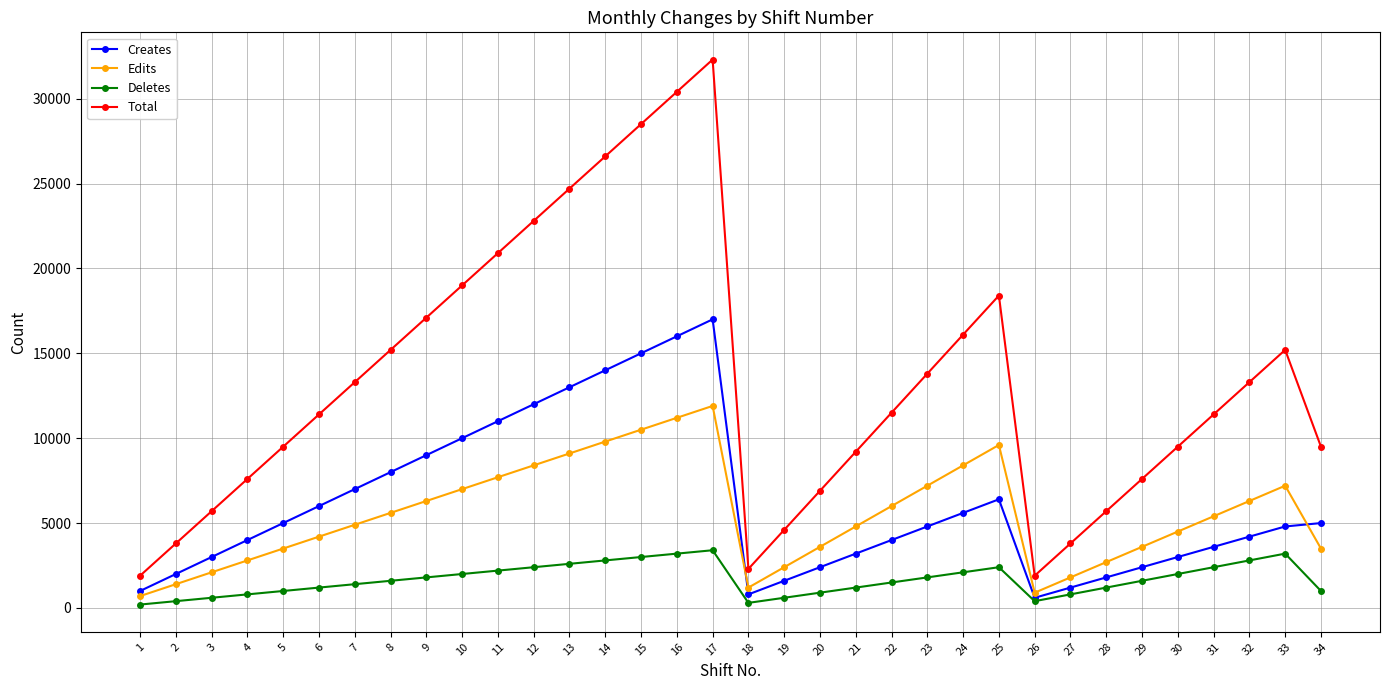

What is the spread (max minus min) of values at 17?

28900